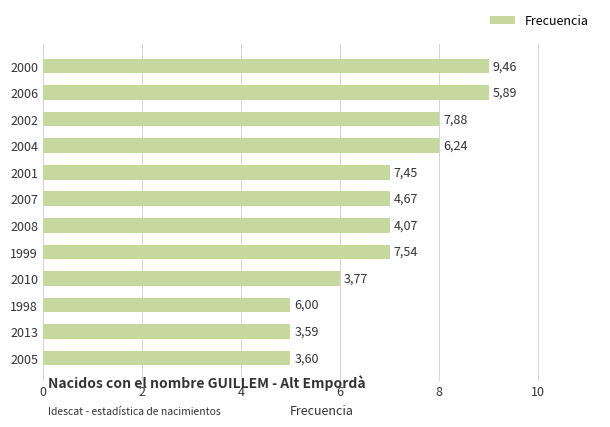

How many bars are there in total?

12